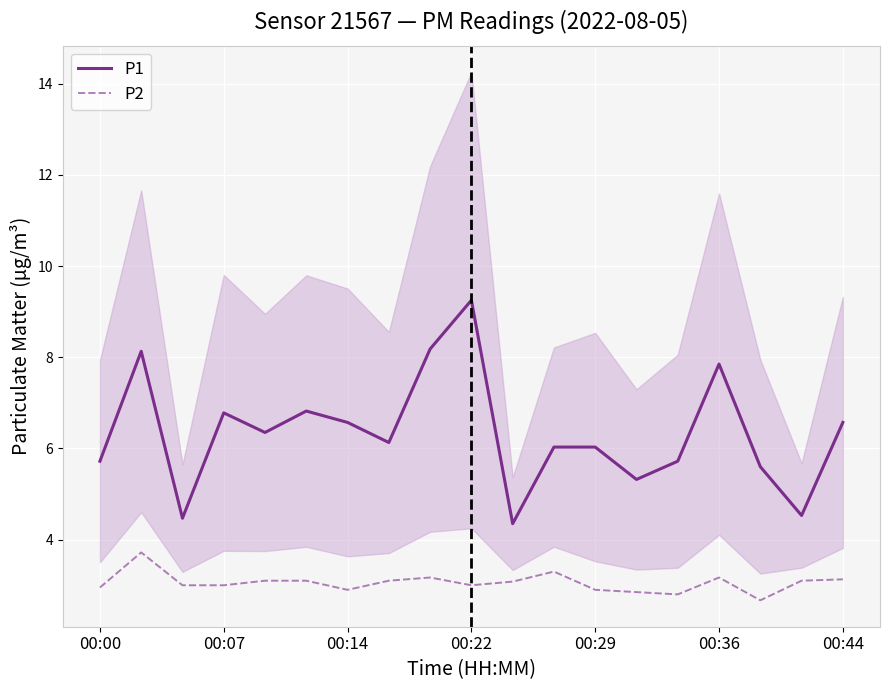

How many interior local peaks does the P1 series have?

5